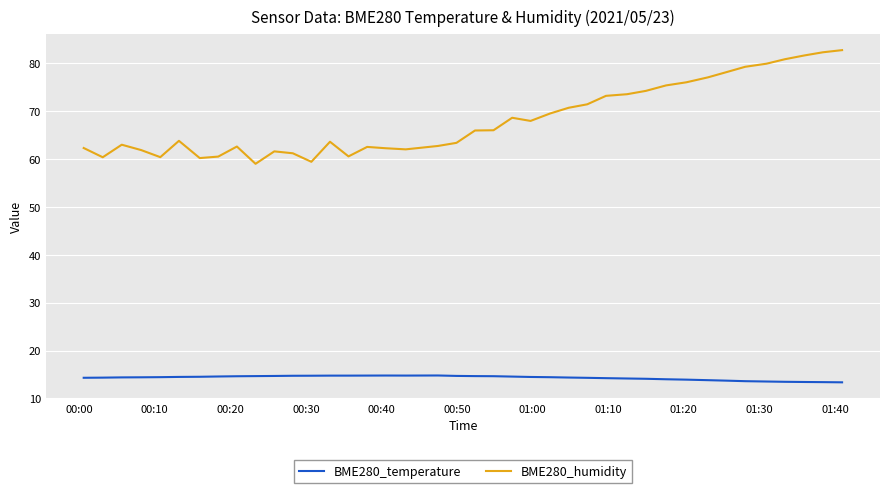

True or false: BME280_humidity and BME280_temperature intersect in this chart.

False